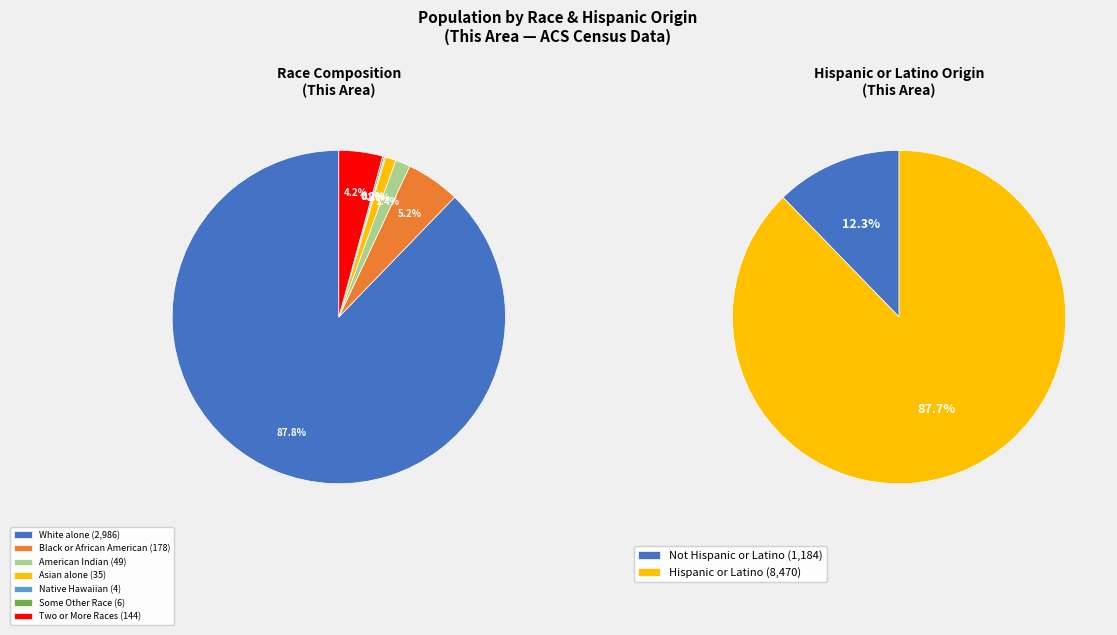

Count the number of slices in the pie.

7